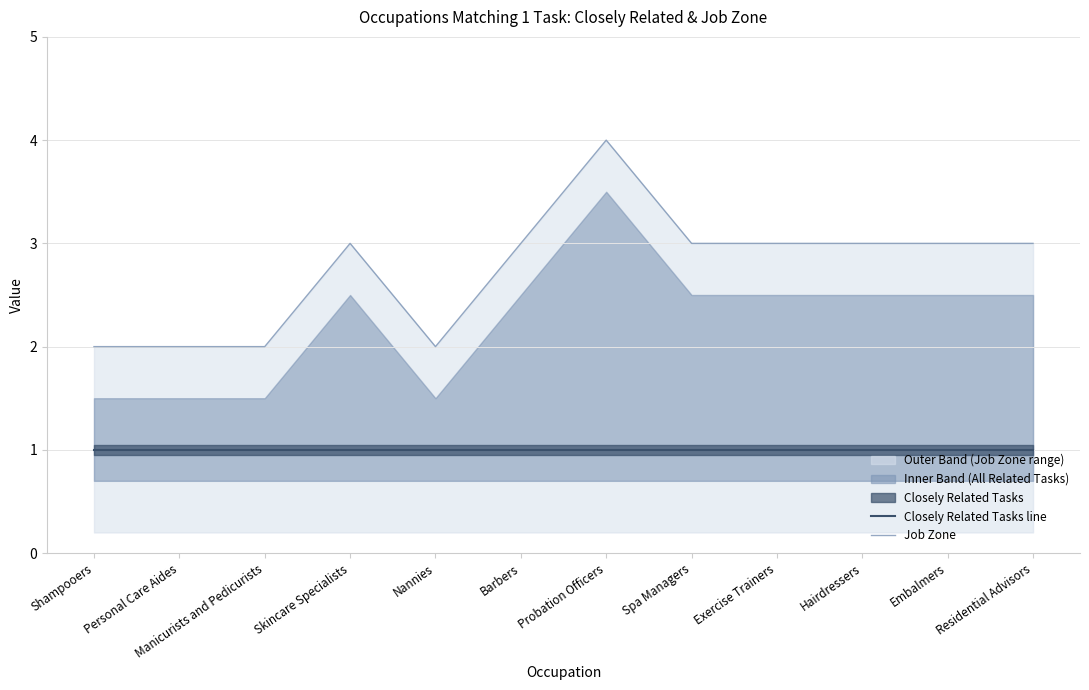

What is the sum of all Job Zone values?

33